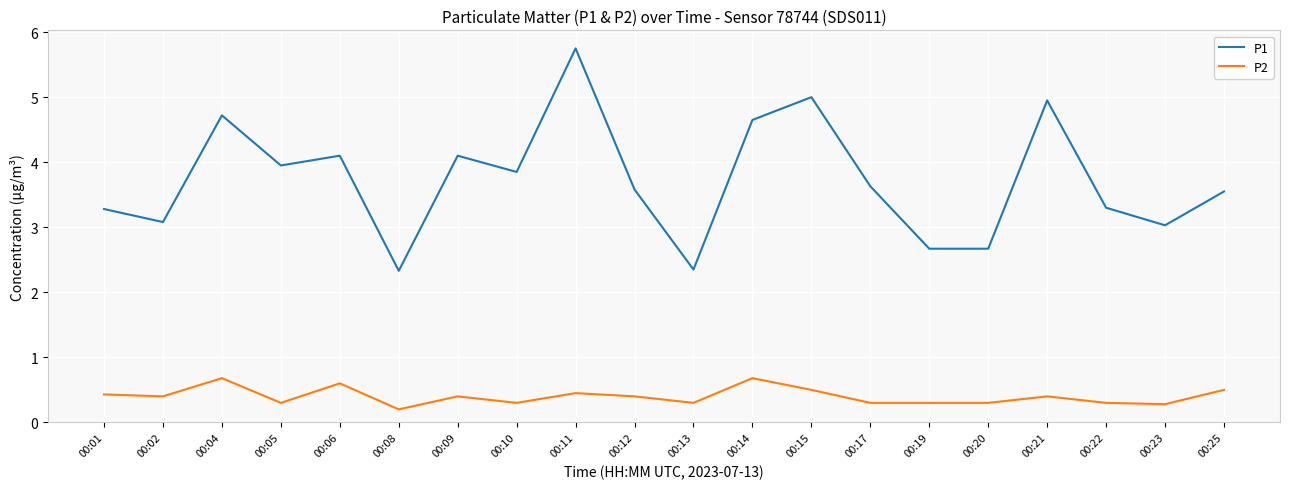

What is the smallest value displayed?

0.2